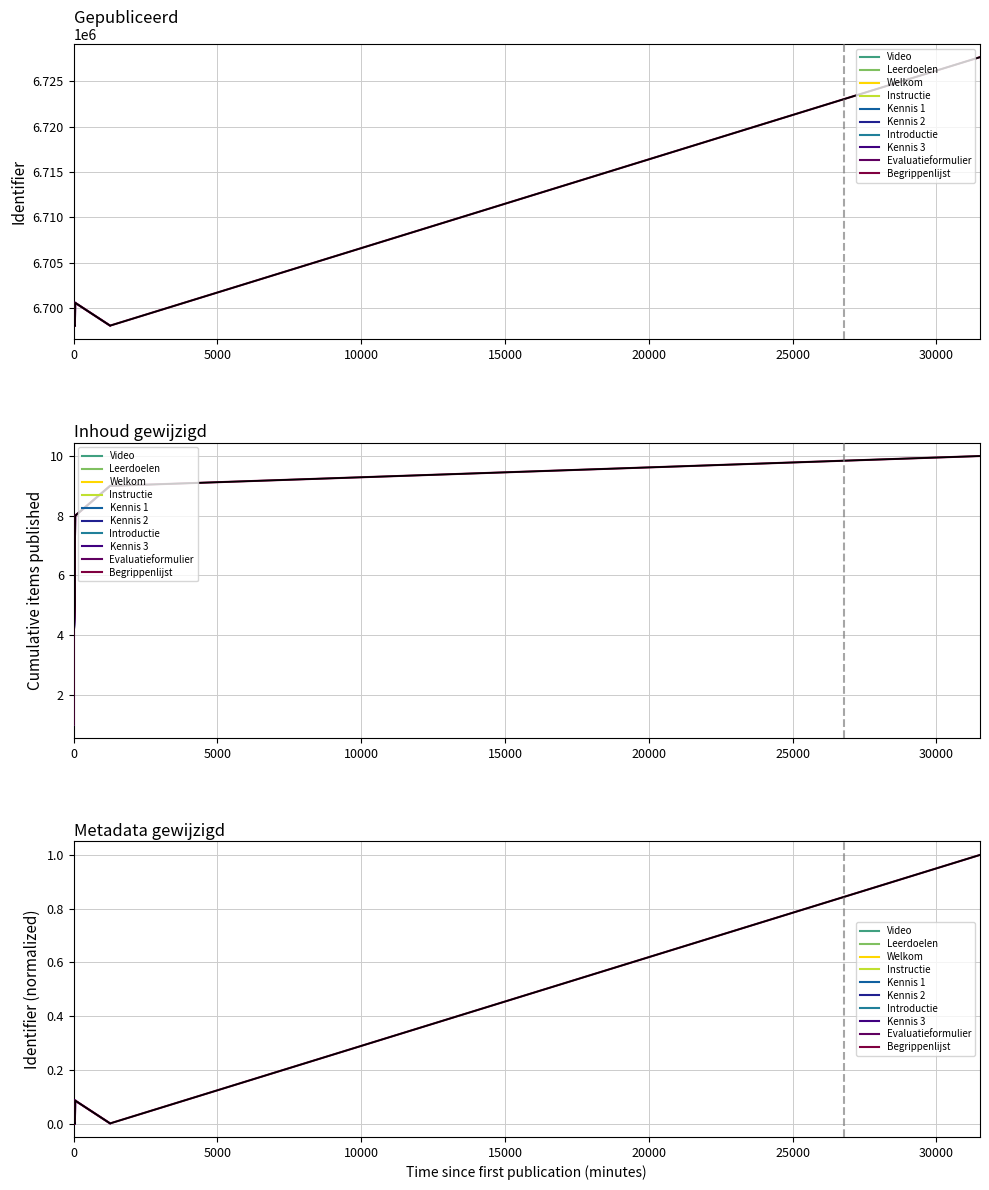

Is this an area chart (filled region under the line)?

No